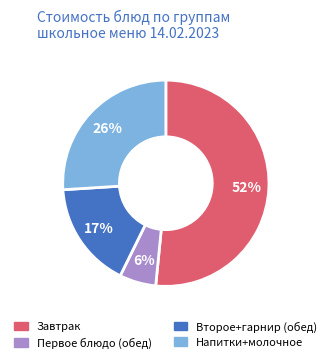

Is there a majority slice in this chart?

Yes